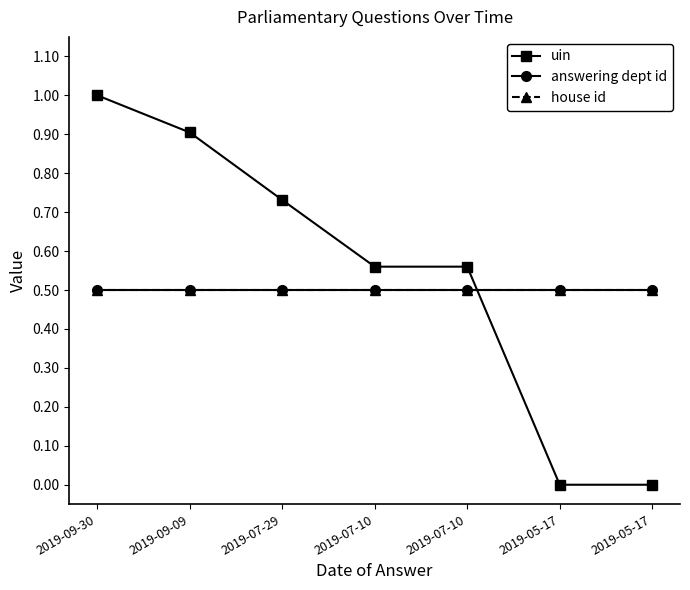

True or false: uin and house id cross at least once.

True